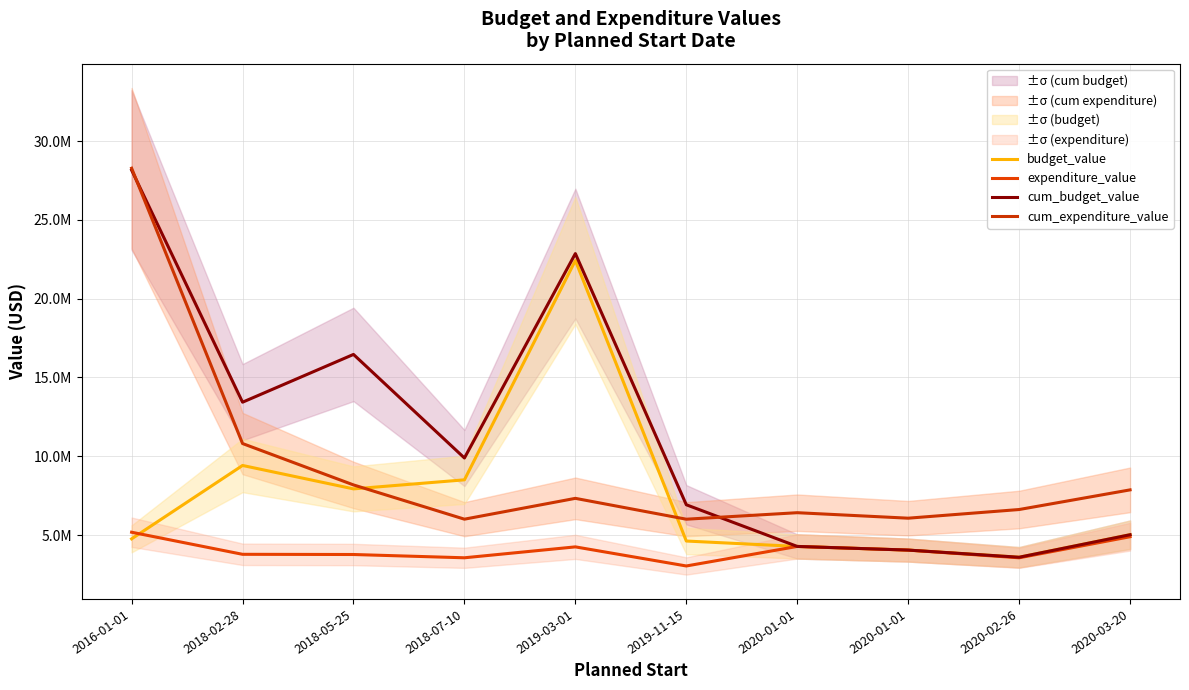

Rank the series by their average value, from highest to lowest.

cum_budget_value, cum_expenditure_value, budget_value, expenditure_value